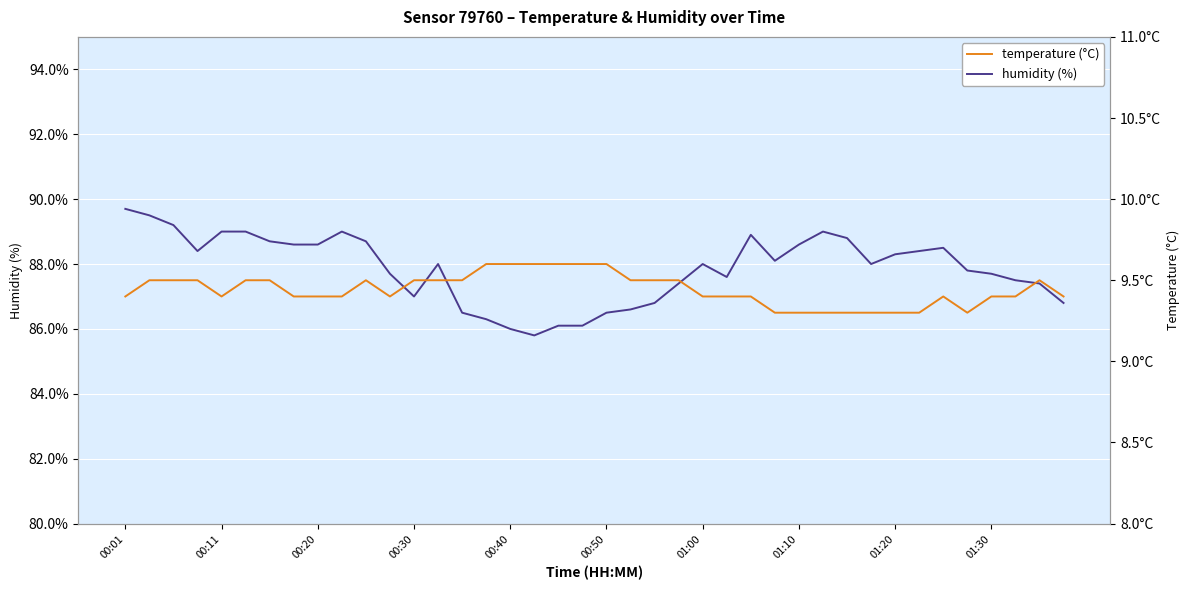

Reading left to right, what are all the values shown in this chart?

humidity: 89.7	89.5	89.2	88.4	89.0	89.0	88.7	88.6	88.6	89.0	88.7	87.7	87.0	88.0	86.5	86.3	86.0	85.8	86.1	86.1	86.5	86.6	86.8	87.4	88.0	87.6	88.9	88.1	88.6	89.0	88.8	88.0	88.3	88.4	88.5	87.8	87.7	87.5	87.4	86.8
temperature: 9.4	9.5	9.5	9.5	9.4	9.5	9.5	9.4	9.4	9.4	9.5	9.4	9.5	9.5	9.5	9.6	9.6	9.6	9.6	9.6	9.6	9.5	9.5	9.5	9.4	9.4	9.4	9.3	9.3	9.3	9.3	9.3	9.3	9.3	9.4	9.3	9.4	9.4	9.5	9.4